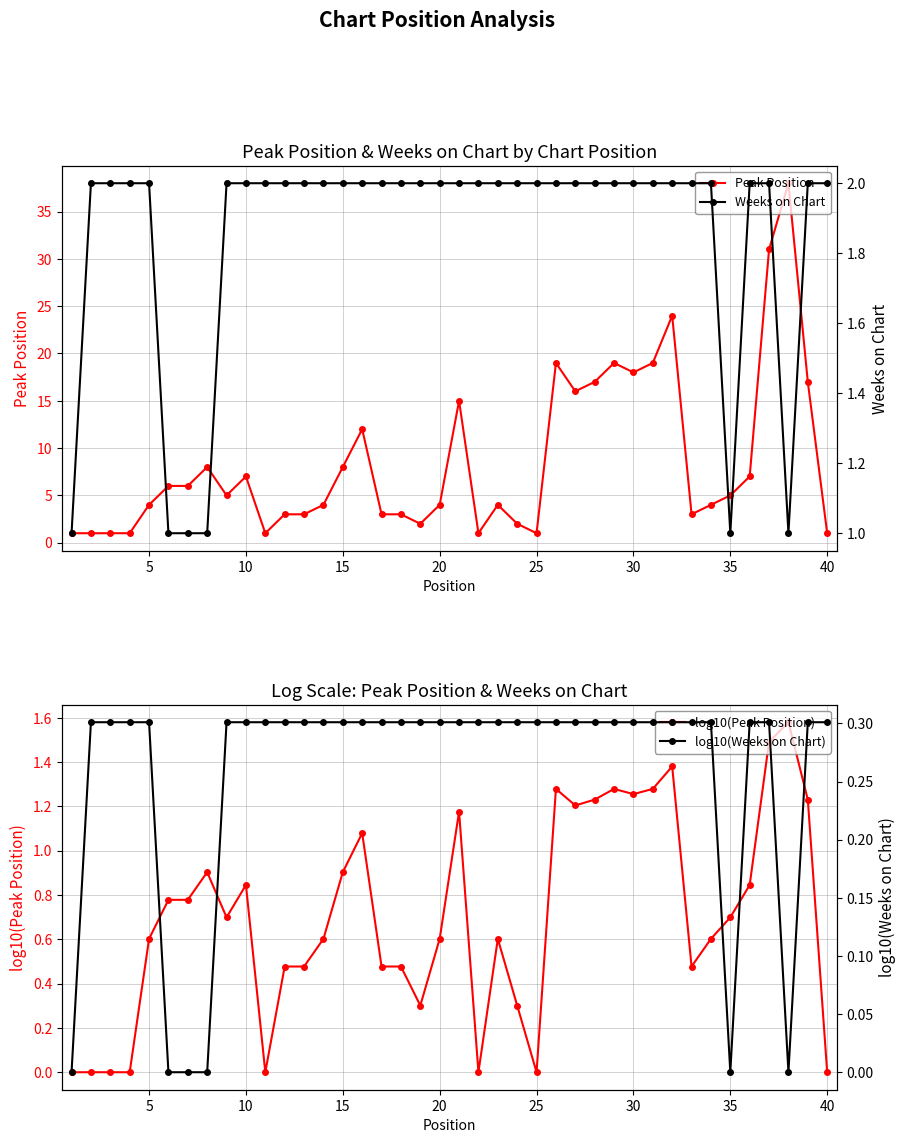

What is the highest value of the Peak Position series?

38